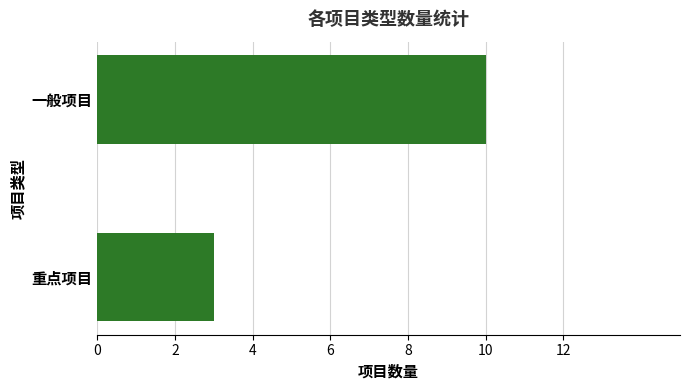

What is the maximum value shown in the chart?

10